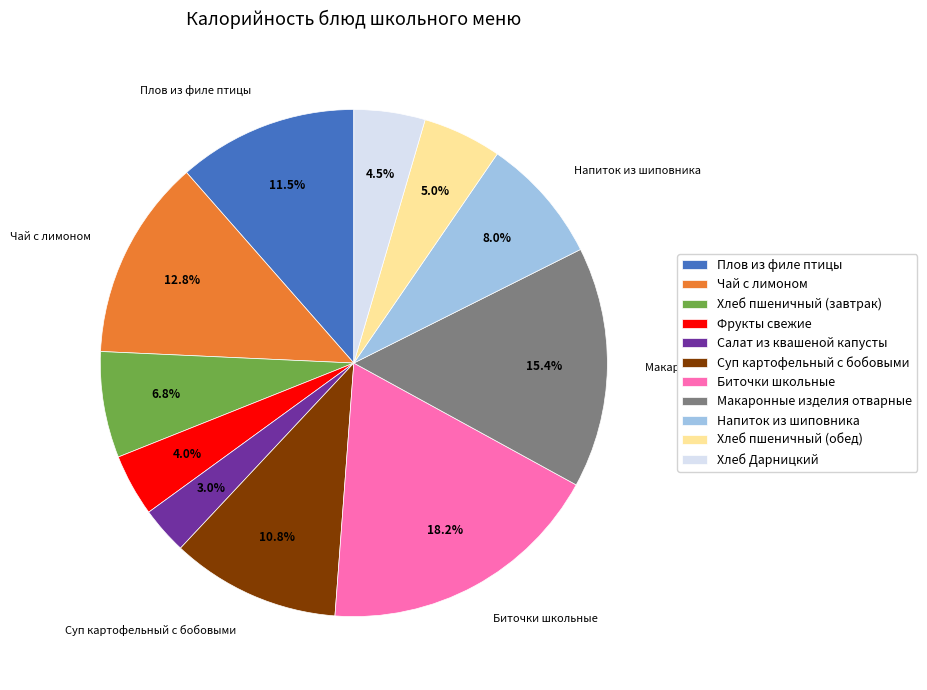

To the nearest percent, what is the average slice percentage?

9%